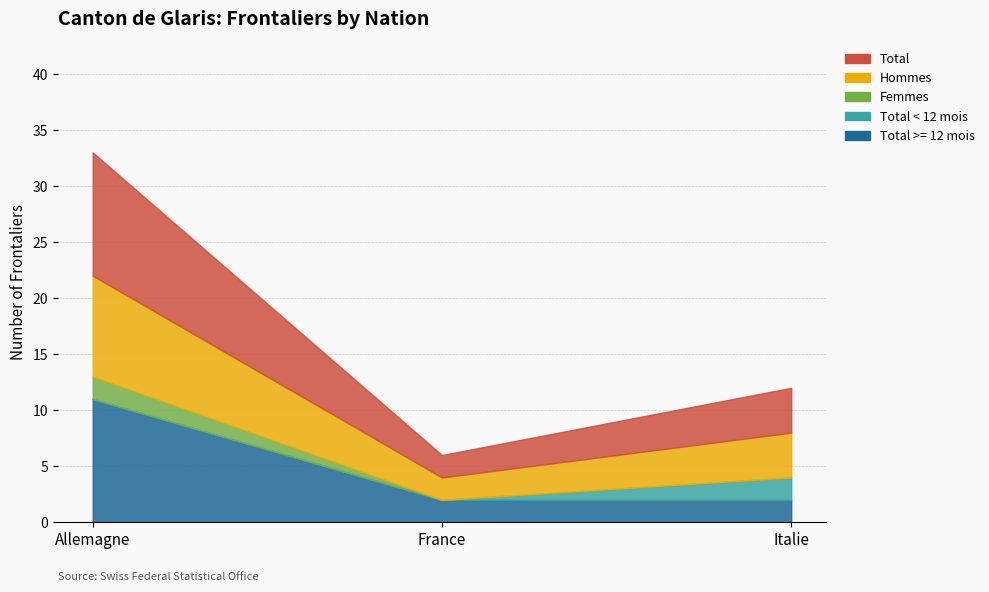

What is the sum of all Total values?

17